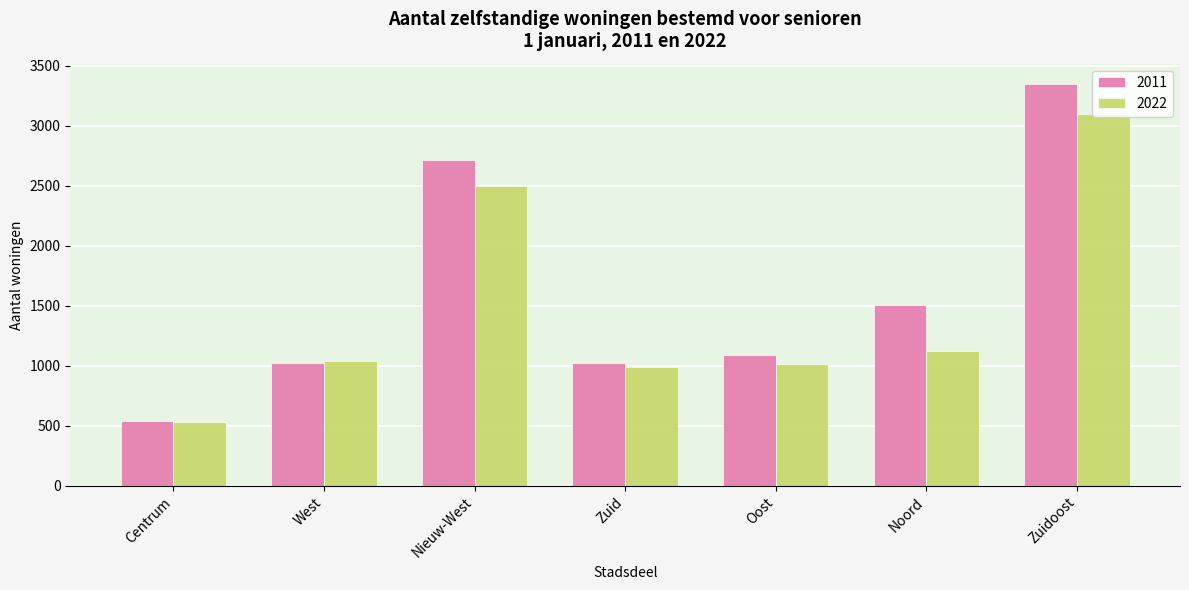

What is the sum of the 2011 values at Nieuw-West and Zuidoost?

6063